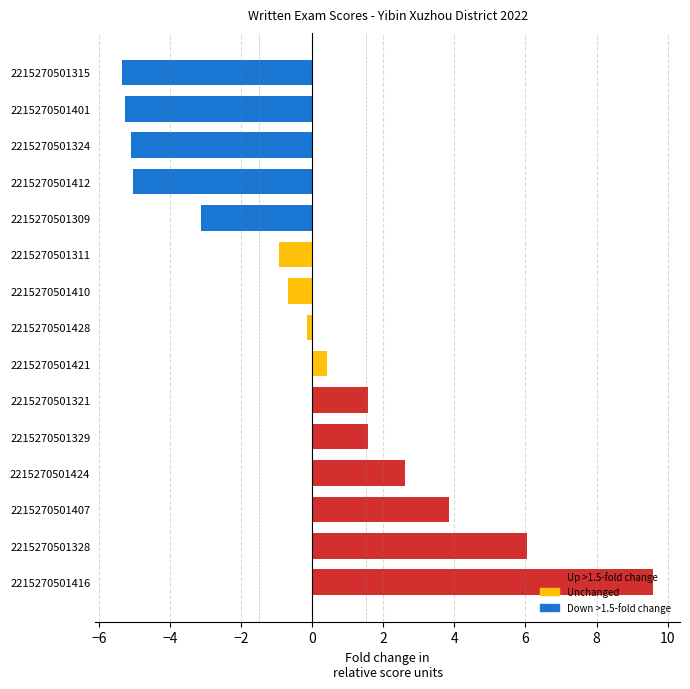

What is the difference between the second highest and minimum values?

11.4